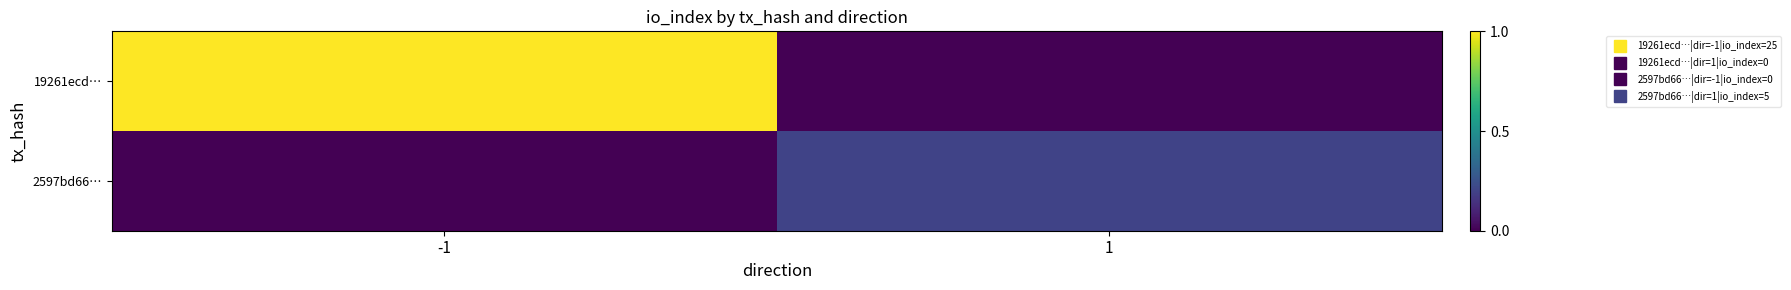

Which series has the largest total across all categories?

19261ecd…